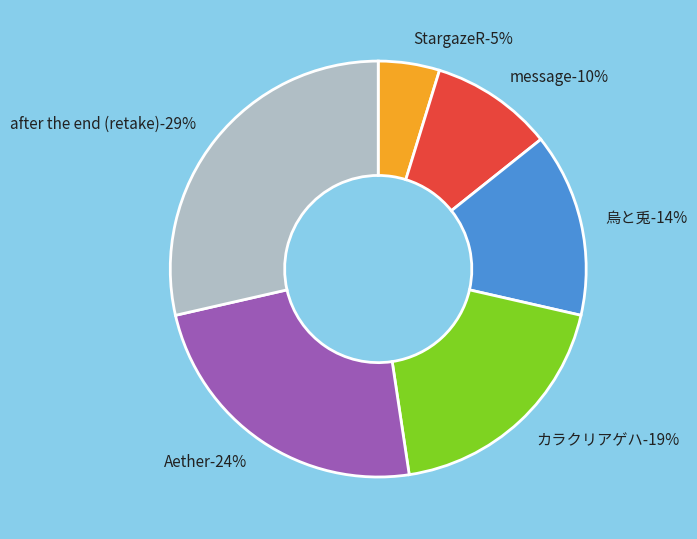

How much of the chart is everything except カラクリアゲハ?

81.0%